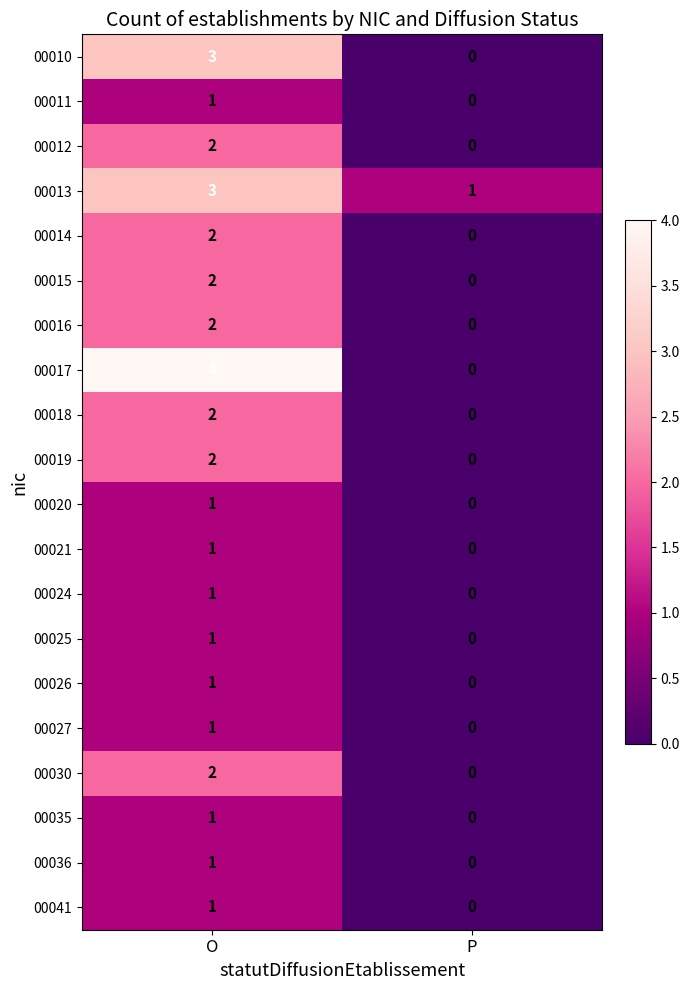

At which category is the sum across all series the highest?

O